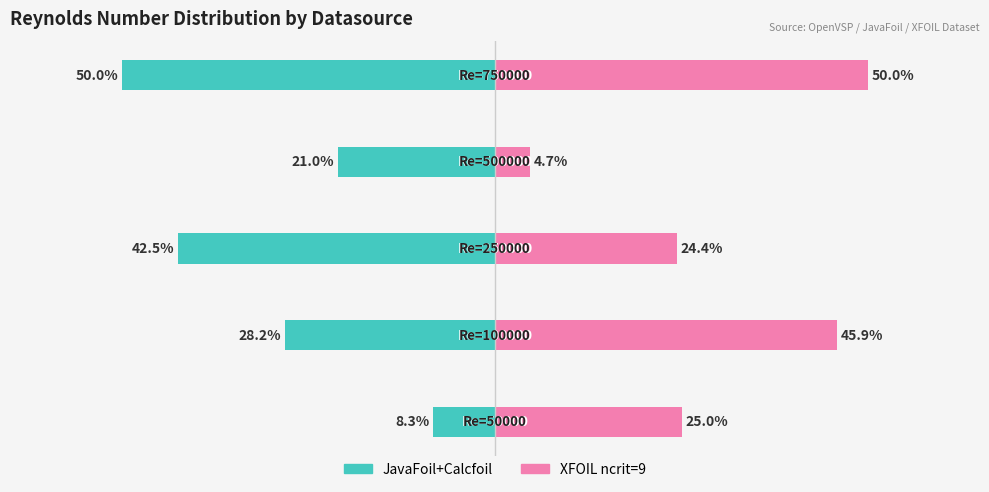

List the series in order of their overall mean, highest first.

XFOIL ncrit=9, JavaFoil+Calcfoil